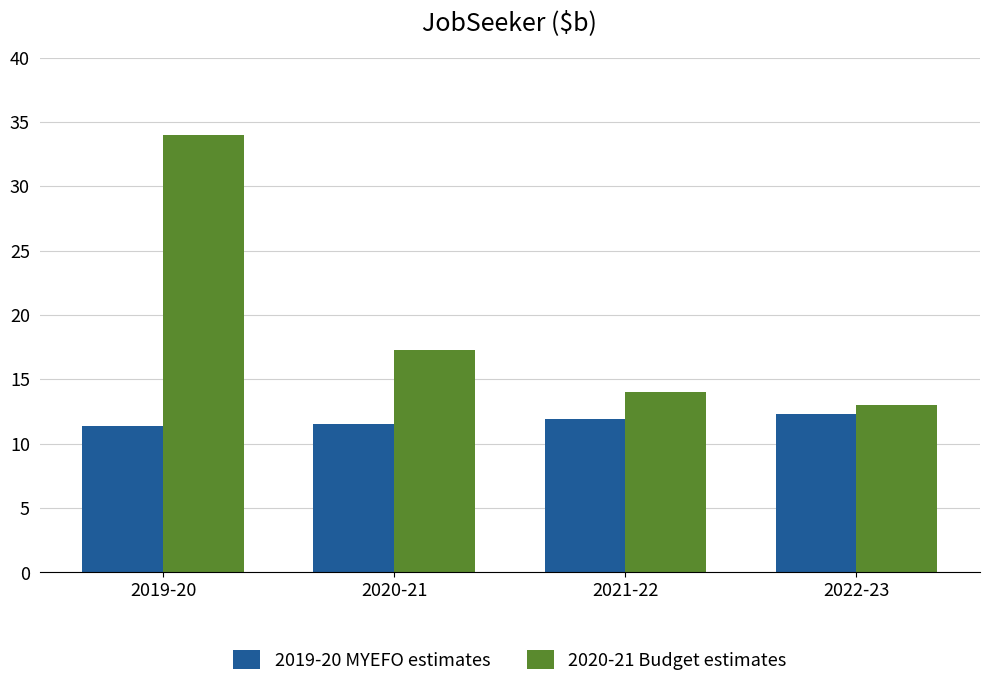

How many distinct data groups are displayed?

2